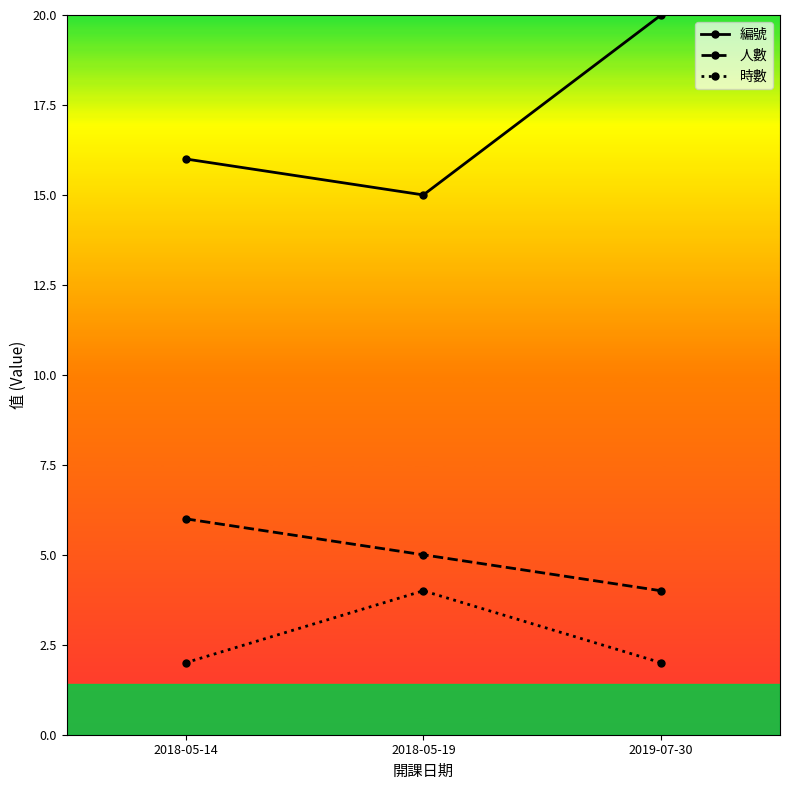

Is the value of 時數 at 2018-05-14 greater than the value of 編號 at 2018-05-14?

No